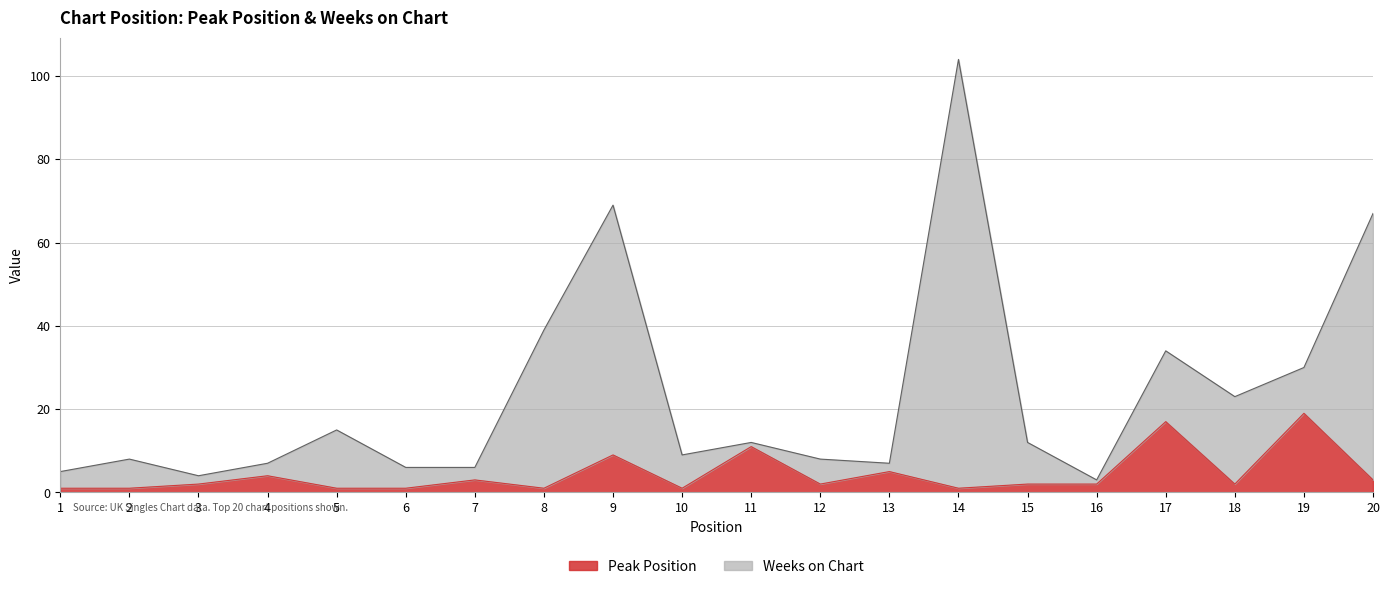

What is the sum of the Peak Position values at 18 and 1?

3